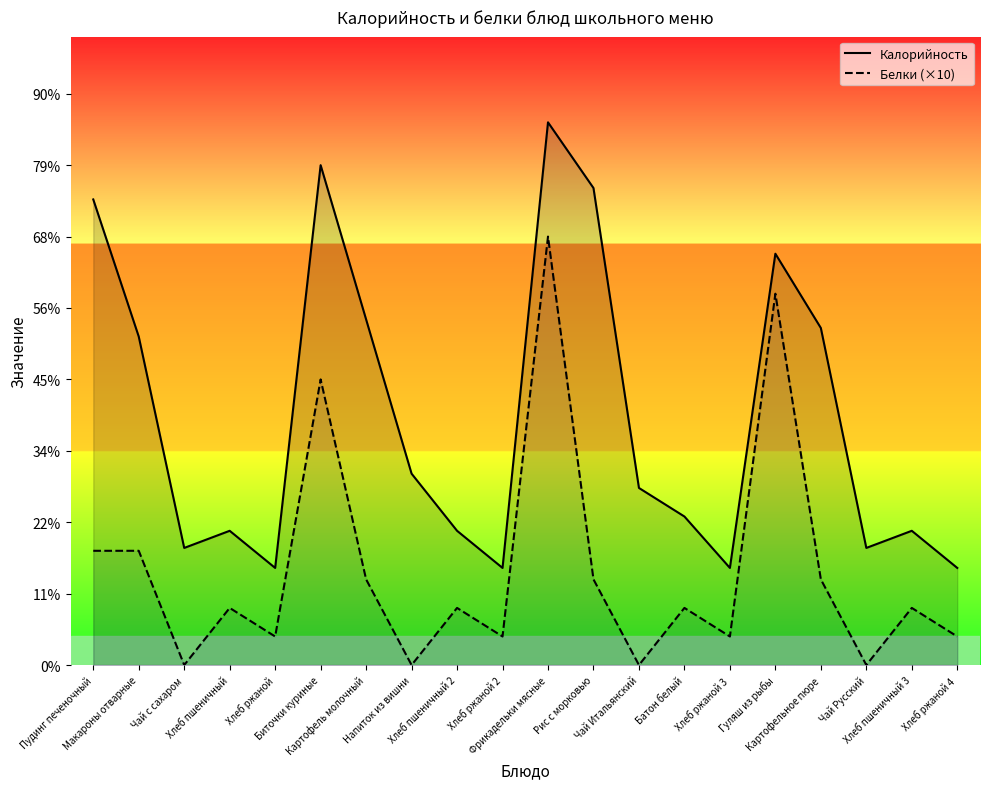

What position from the right is Биточки куриные?

15